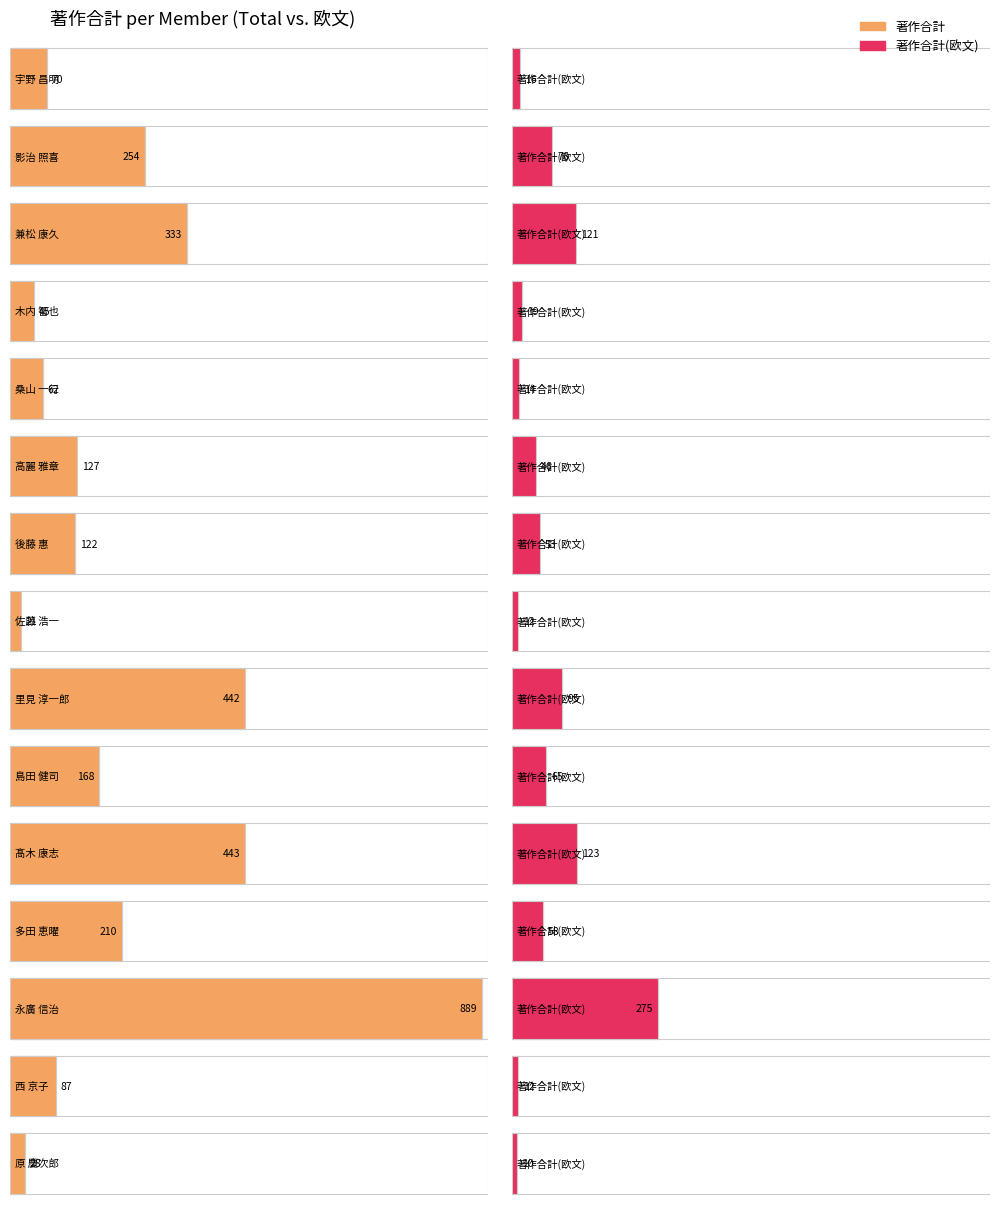

True or false: 著作合計 has a value of 889 at 永廣 信治.

True